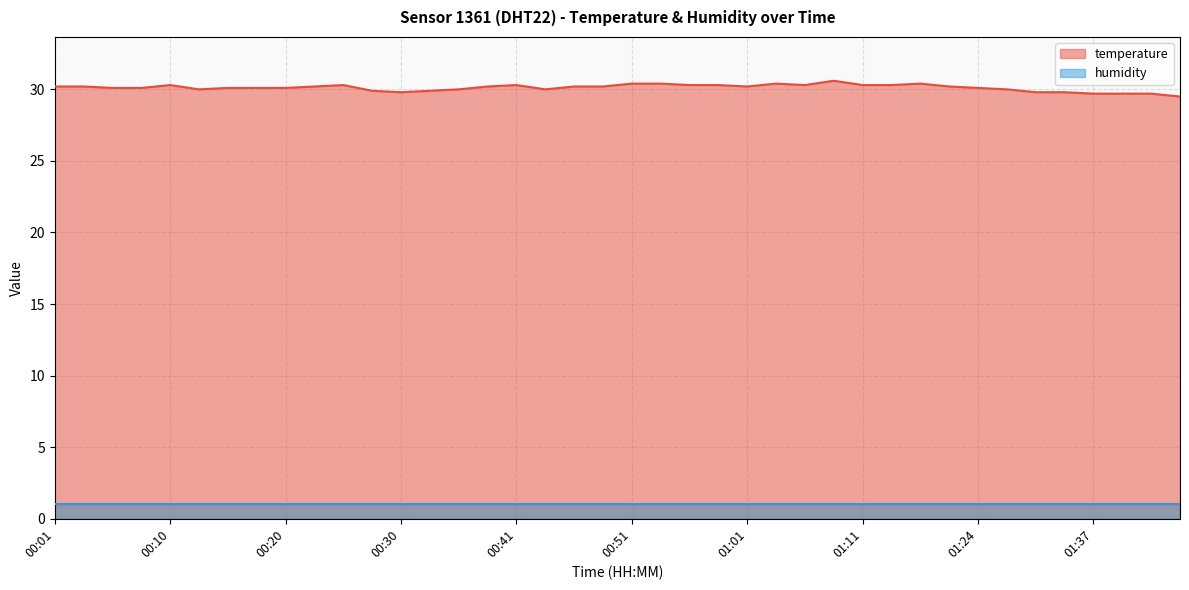

How many data points are less than 30?

9